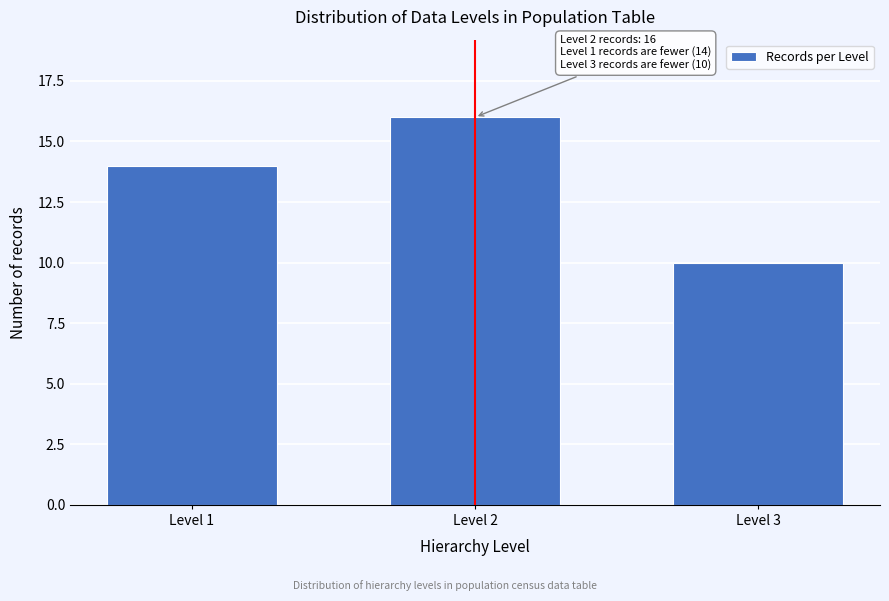

Reading left to right, what are all the values shown in this chart?

Level 1=14	Level 2=16	Level 3=10